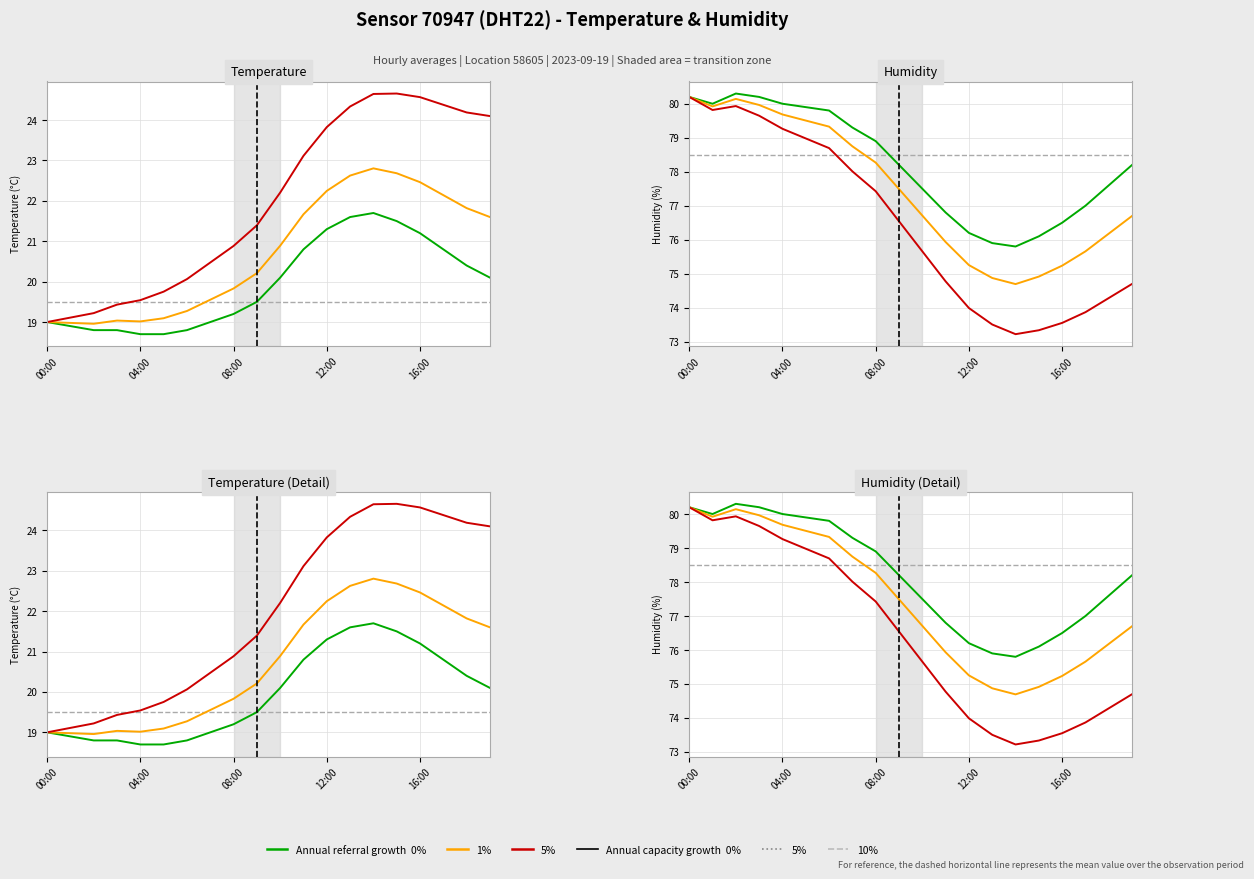

How many series are shown in this chart?

3